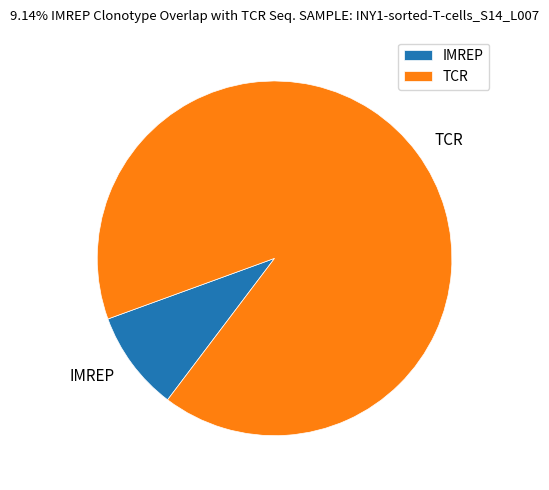

Which has a higher value, TCR or IMREP?

TCR